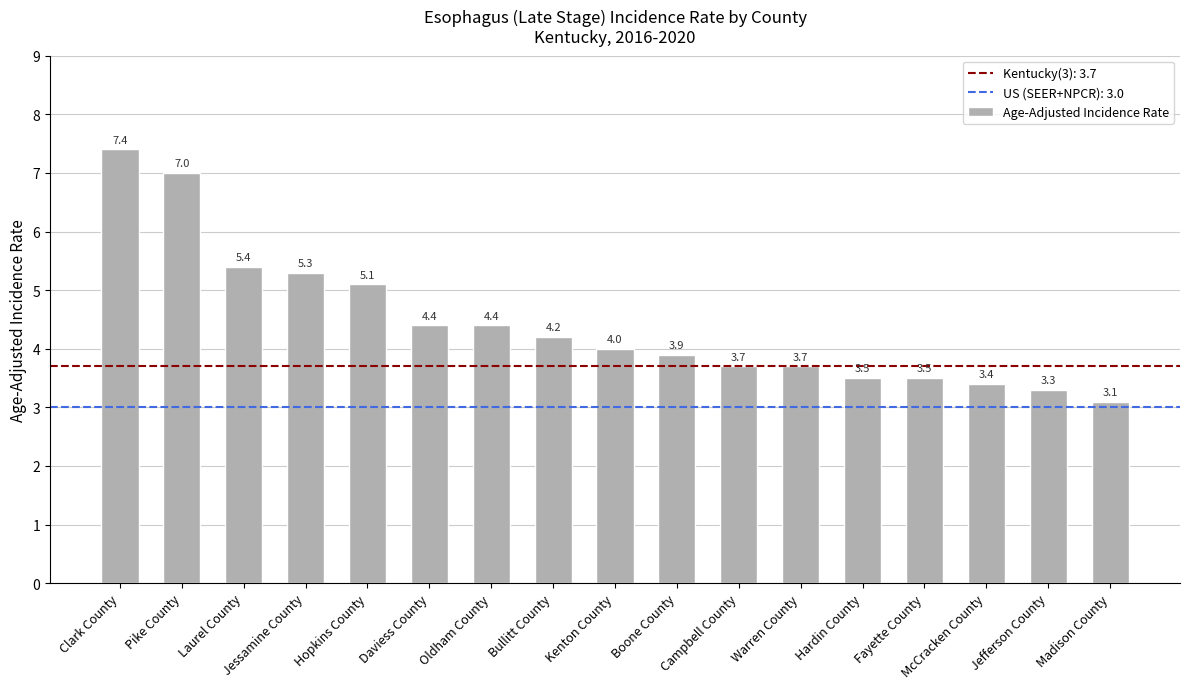

What is the approximate value at Hardin County?

3.5